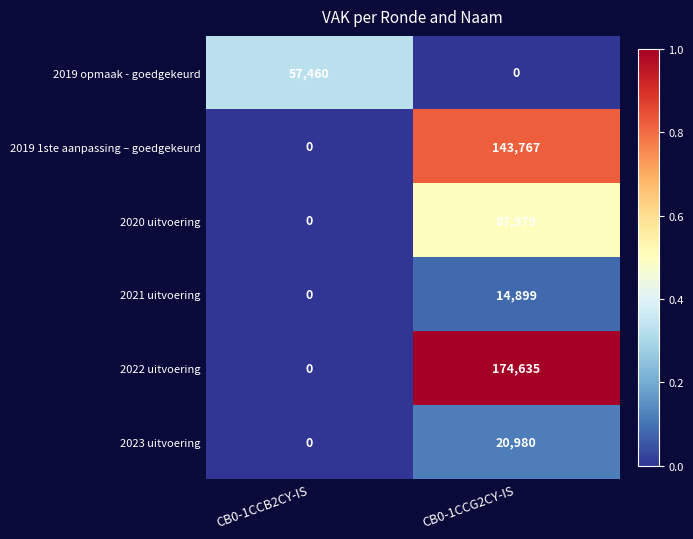

Which series has the largest range (max minus min)?

2022 uitvoering